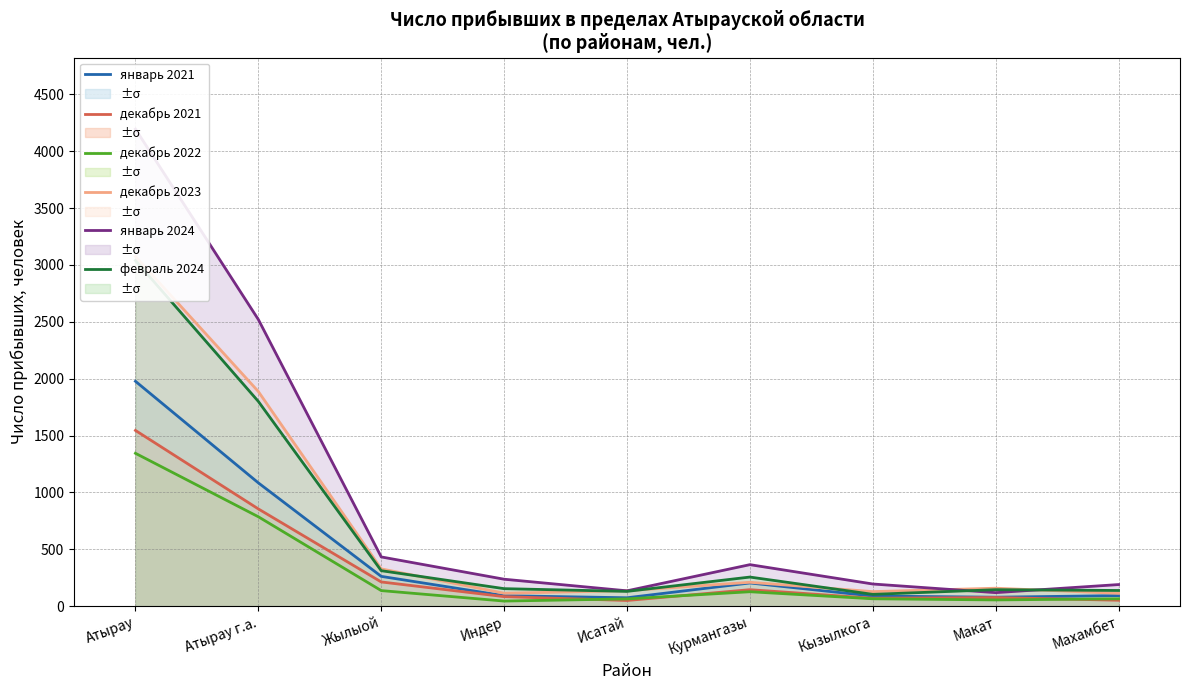

What is the maximum value shown in the chart?

4194